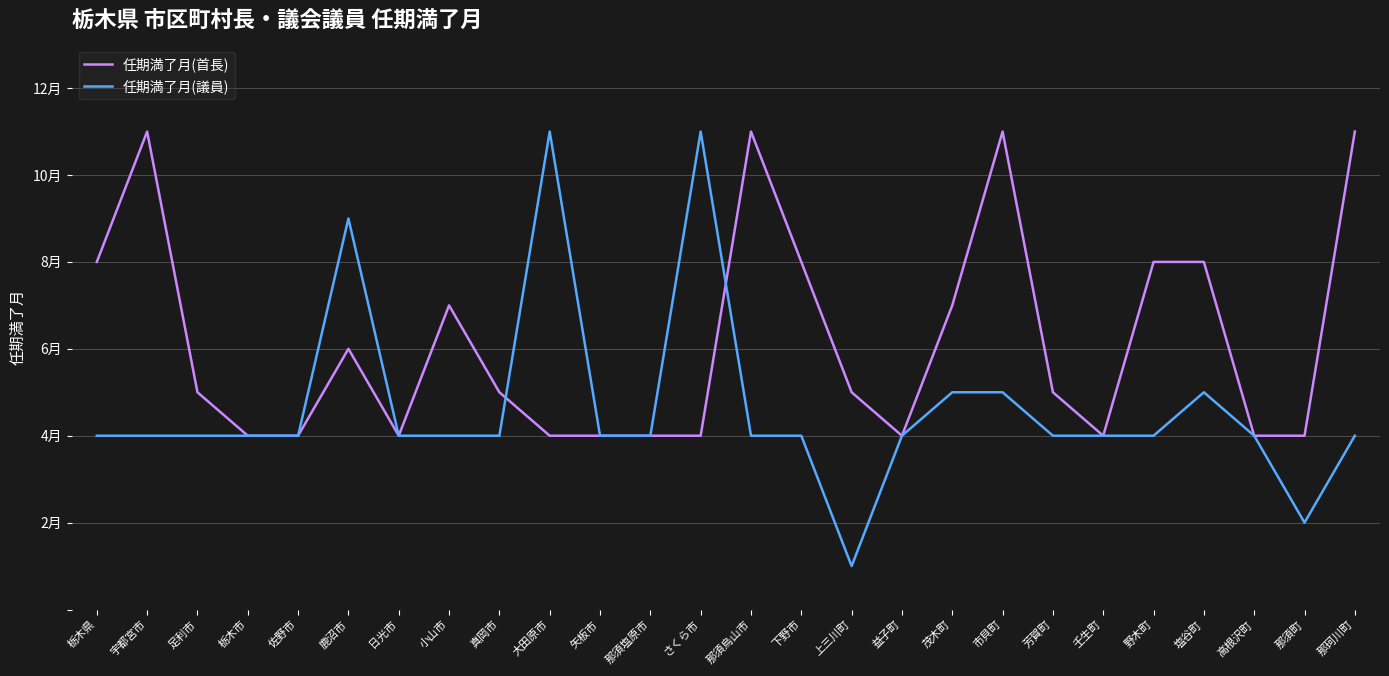

What is the value of the 任期満了月(首長) point at the 21st from the left?

4